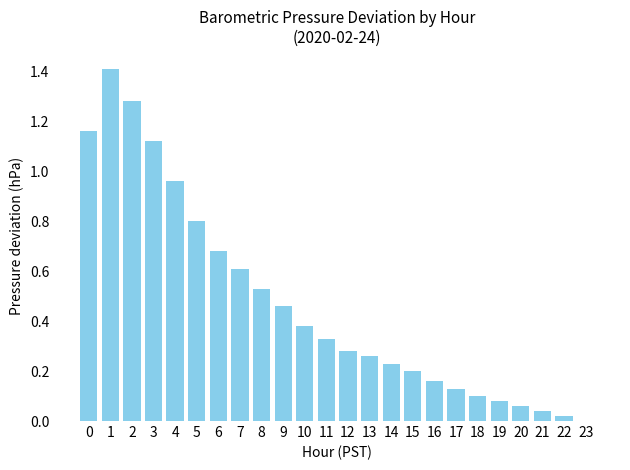

What is the greatest value displayed?

1.4